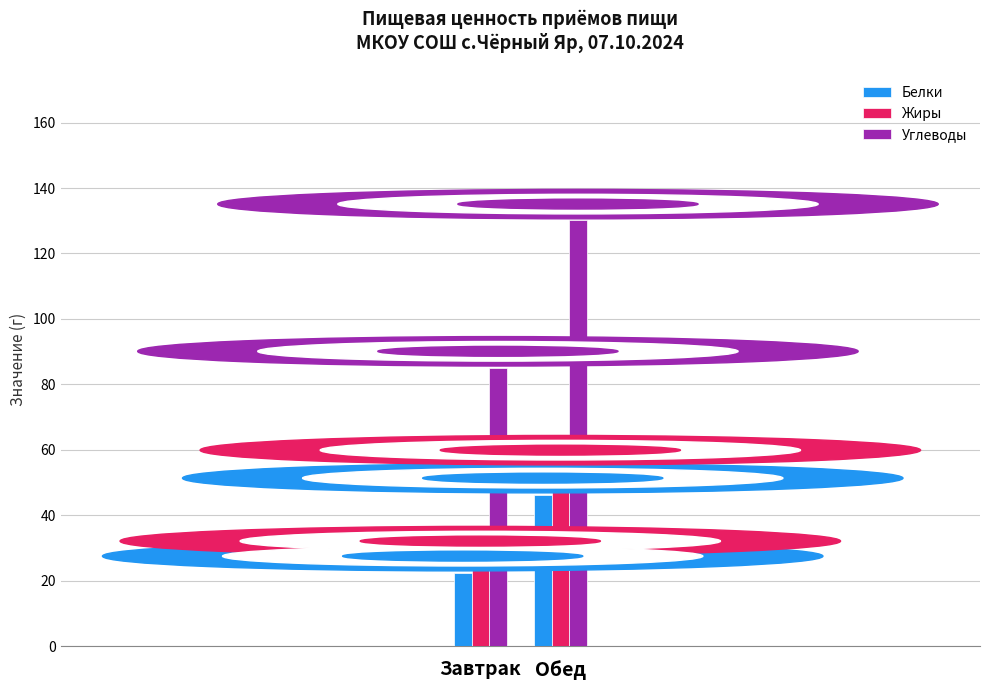

At Обед, list the series in order from smallest to largest.

Белки, Жиры, Углеводы